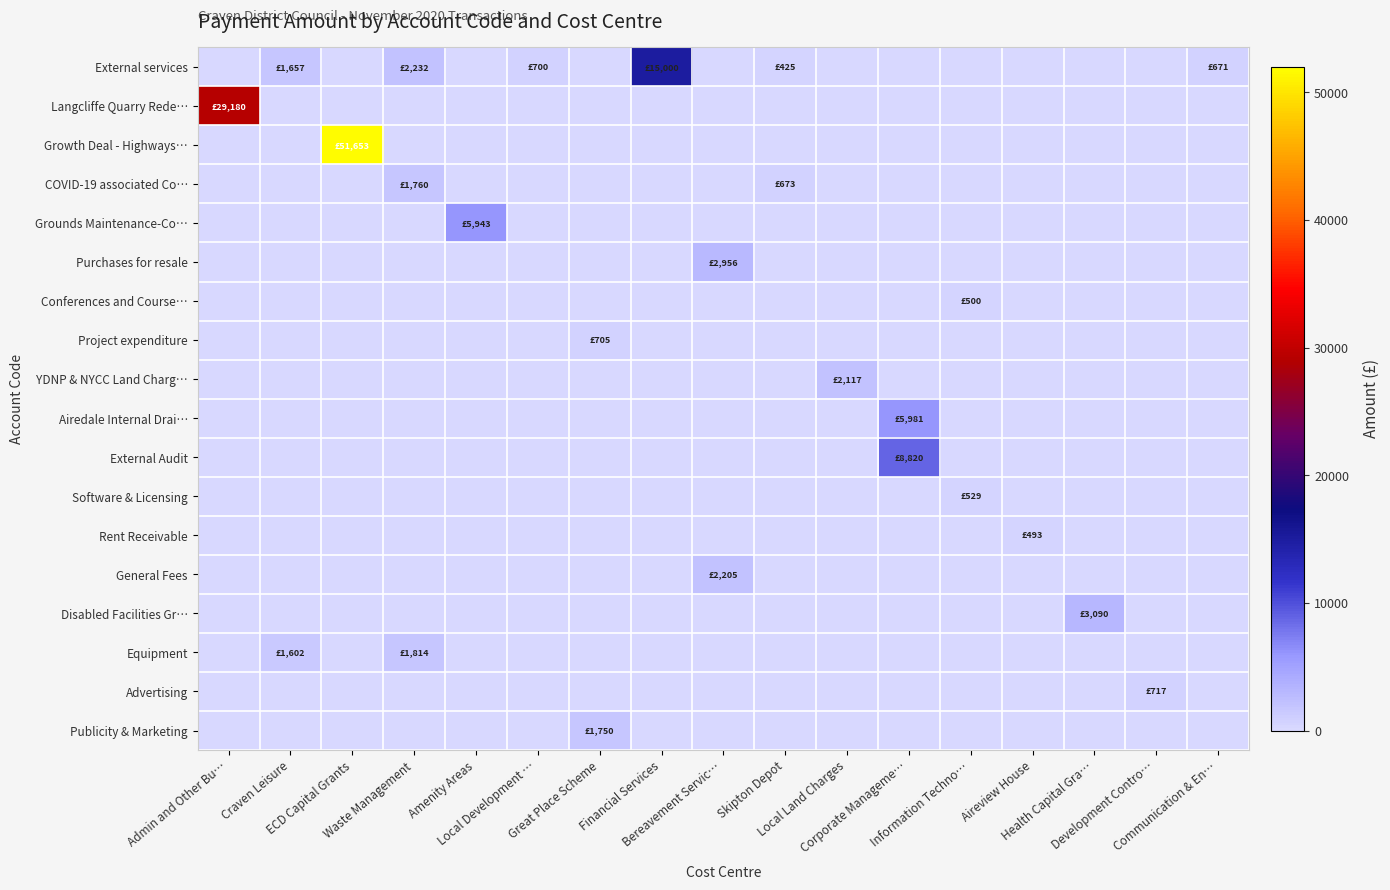

Between Financial Services and Communication & En…, which is larger?

Financial Services